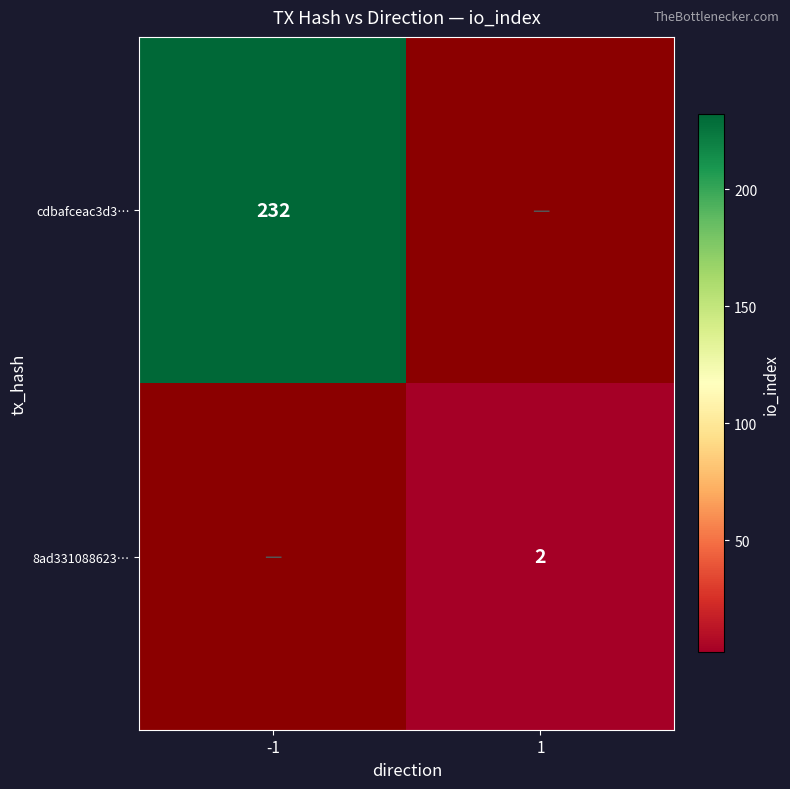

True or false: 8ad331088623… has a value of 3 at 1.

False